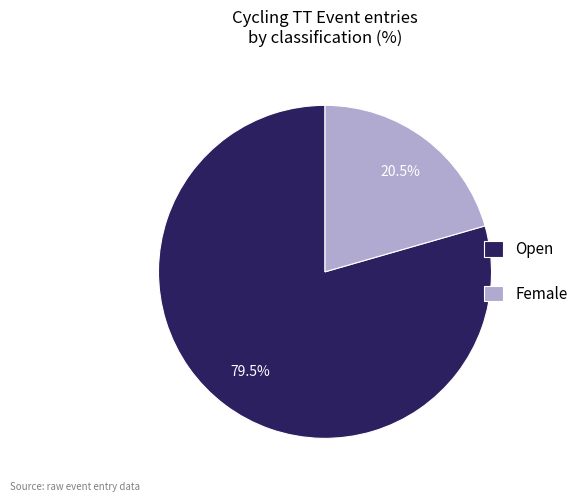

Which category has the smallest portion of the pie?

Female